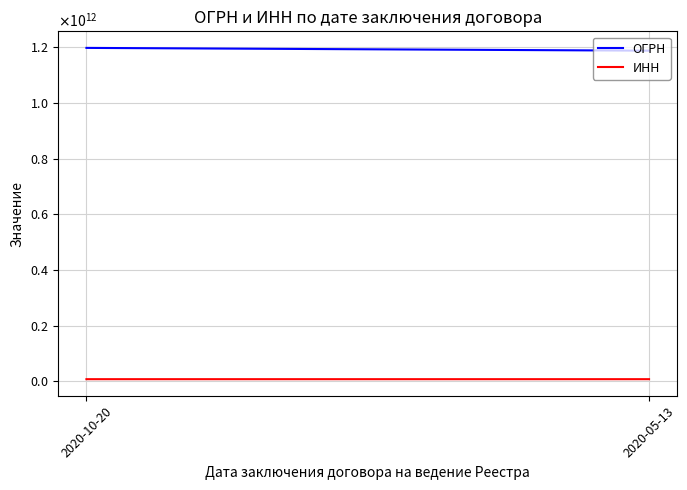

What is the label of the 2nd point from the left?

2020-05-13